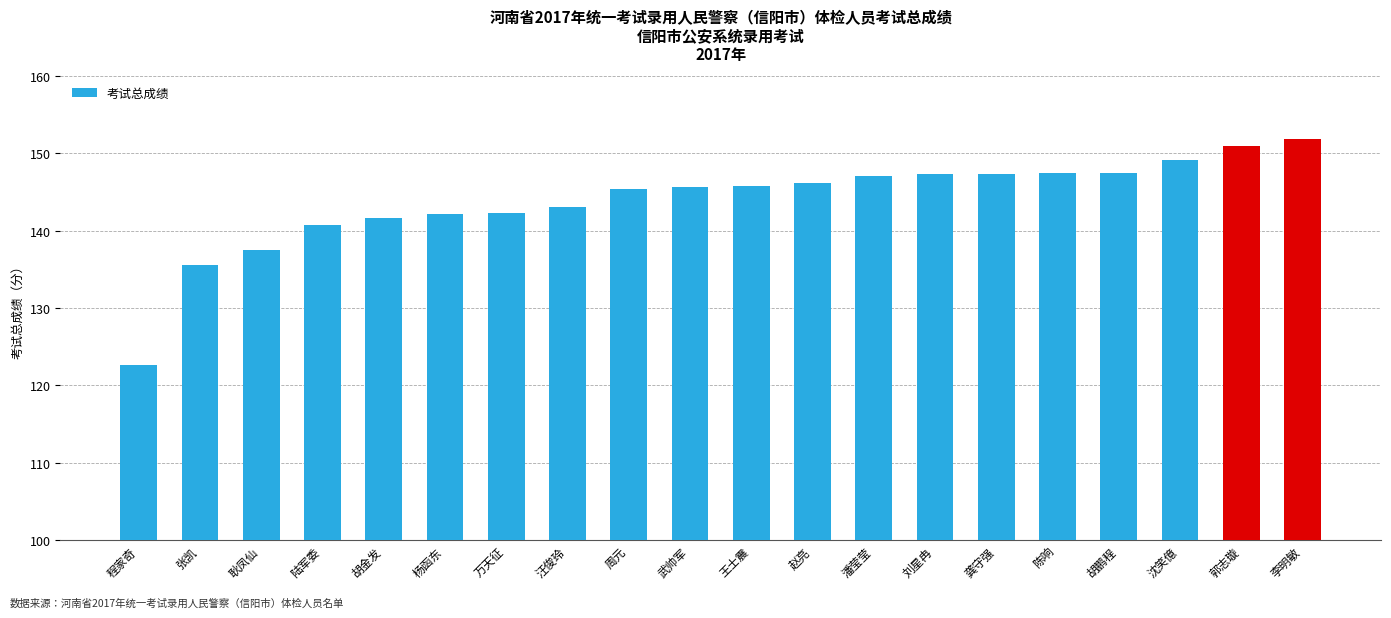

Where is the data nearest to the value 137?

耿凤仙